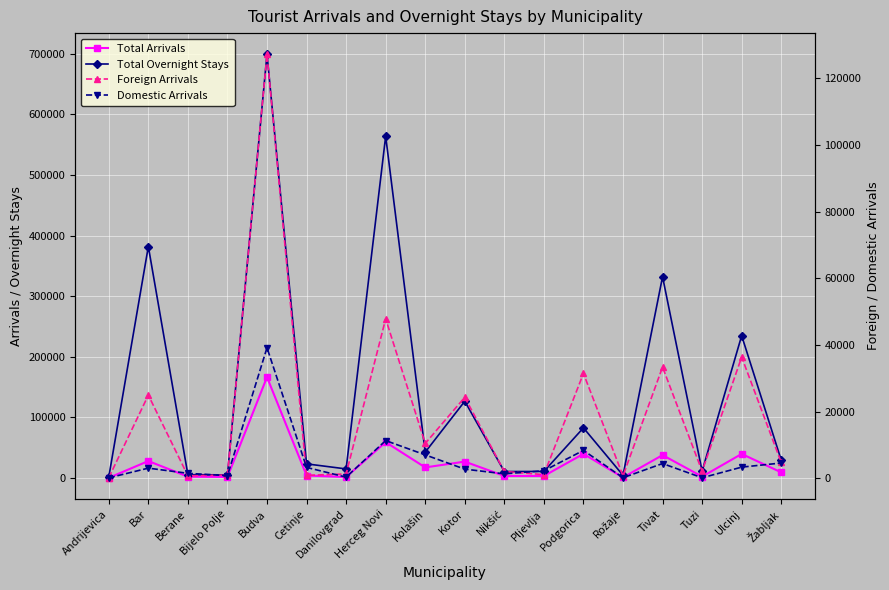

At which category does Total Arrivals reach its first local peak?

Bar